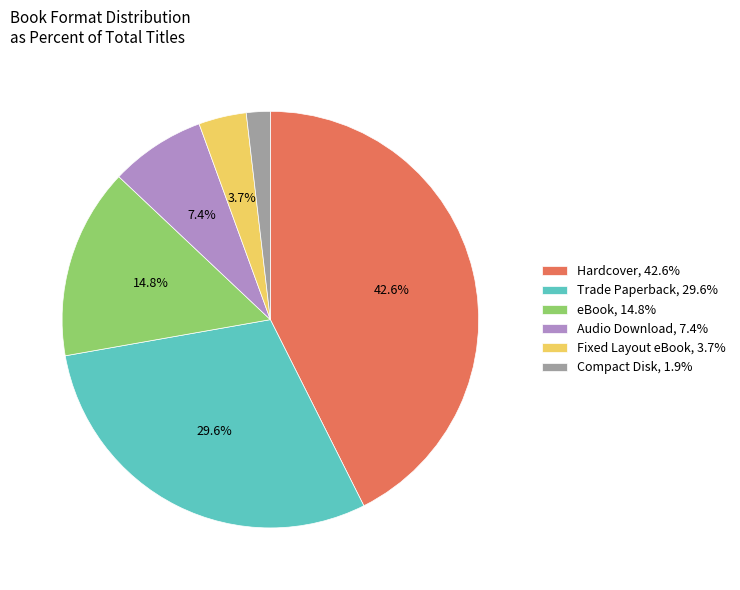

Which slice is the largest?

Hardcover